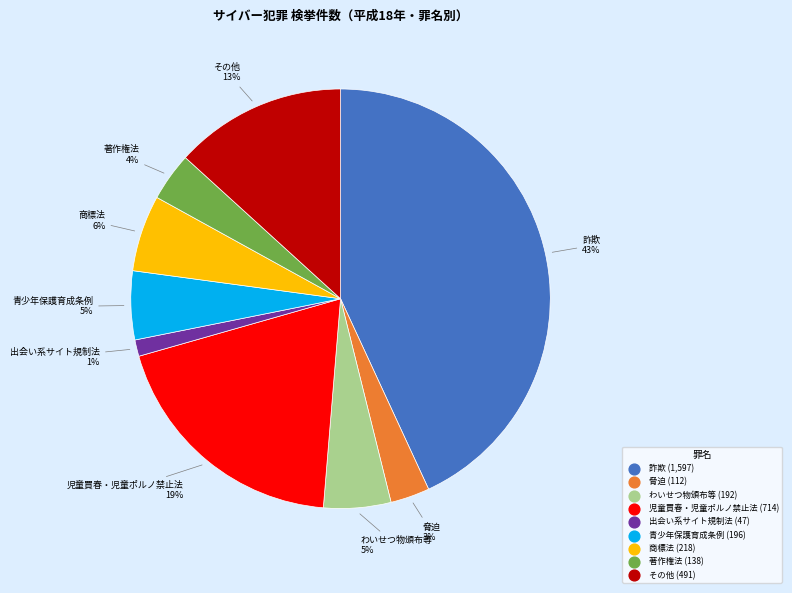

Count the number of slices in the pie.

9